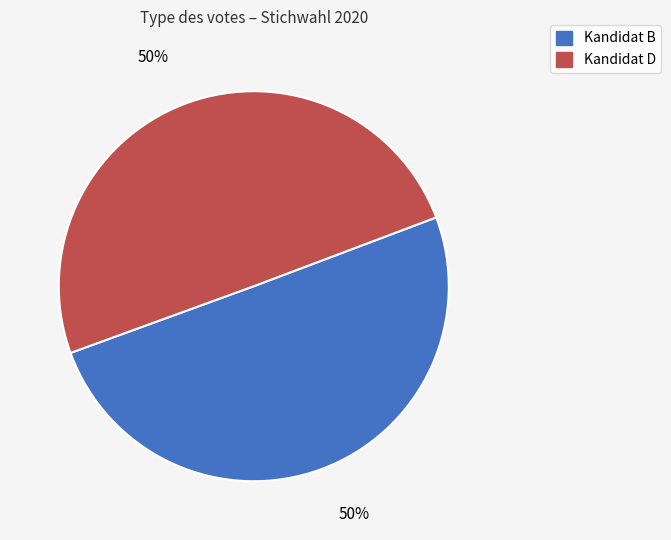

To the nearest percent, what is the average slice percentage?

50%